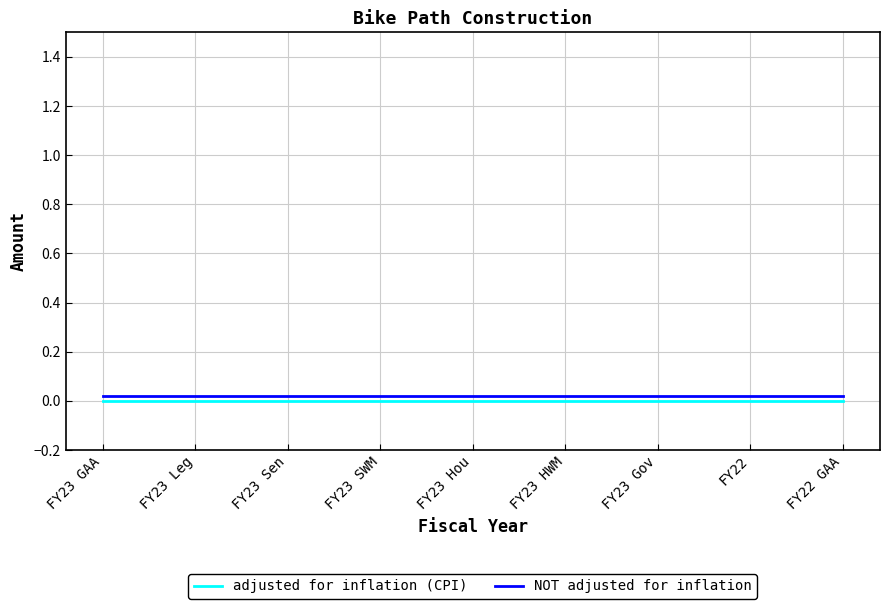

True or false: NOT adjusted for inflation and adjusted for inflation (CPI) intersect in this chart.

False